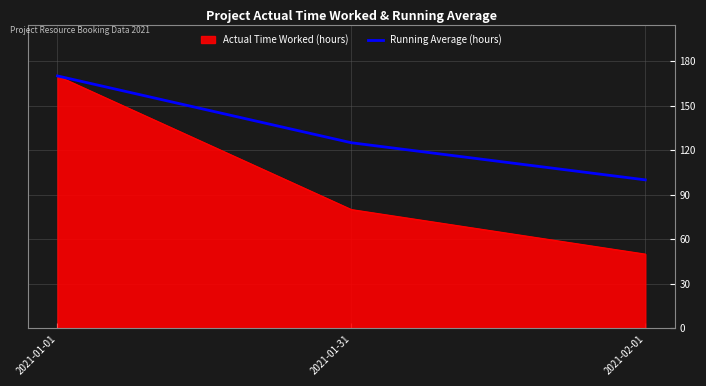

What is the difference between the highest and lowest values at 2021-02-01?

50